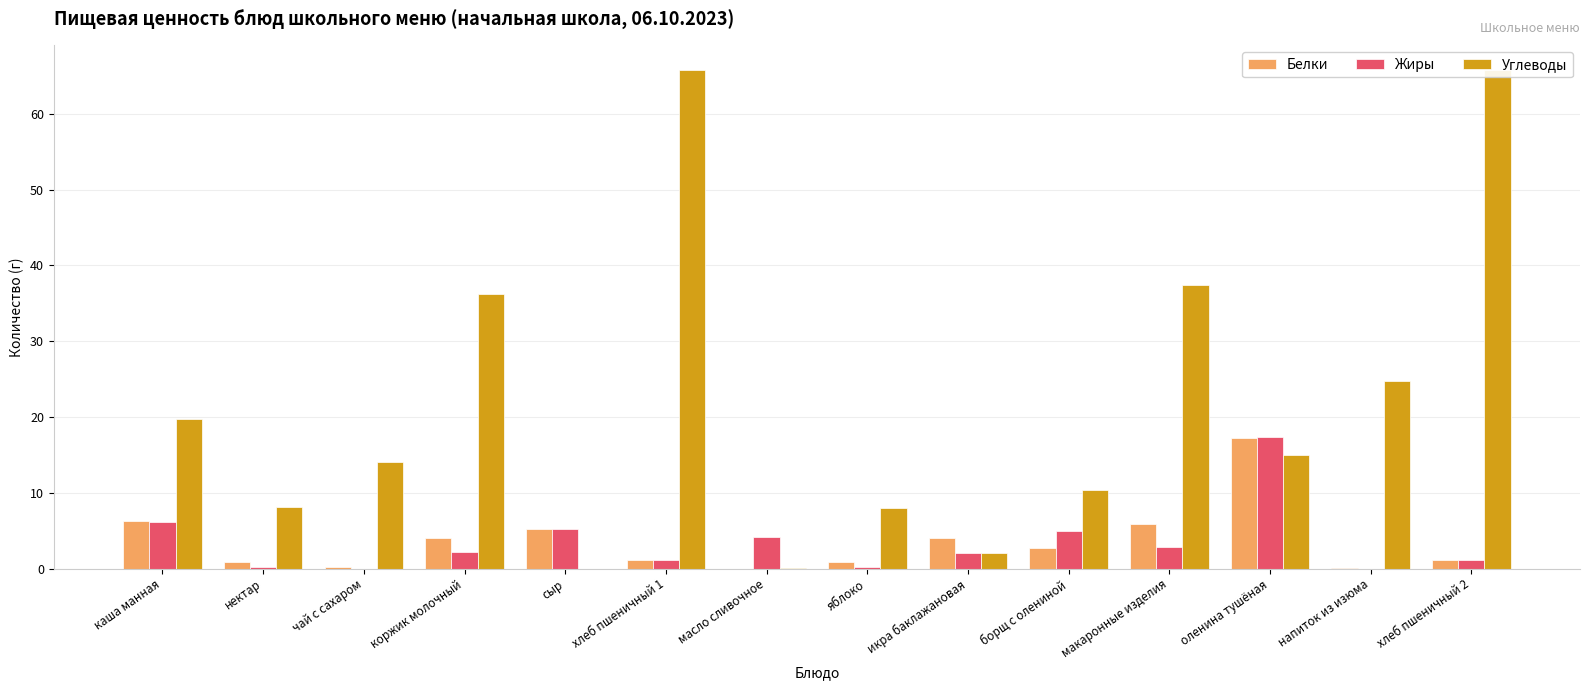

Rank the series by their maximum value, from lowest to highest.

Белки, Жиры, Углеводы